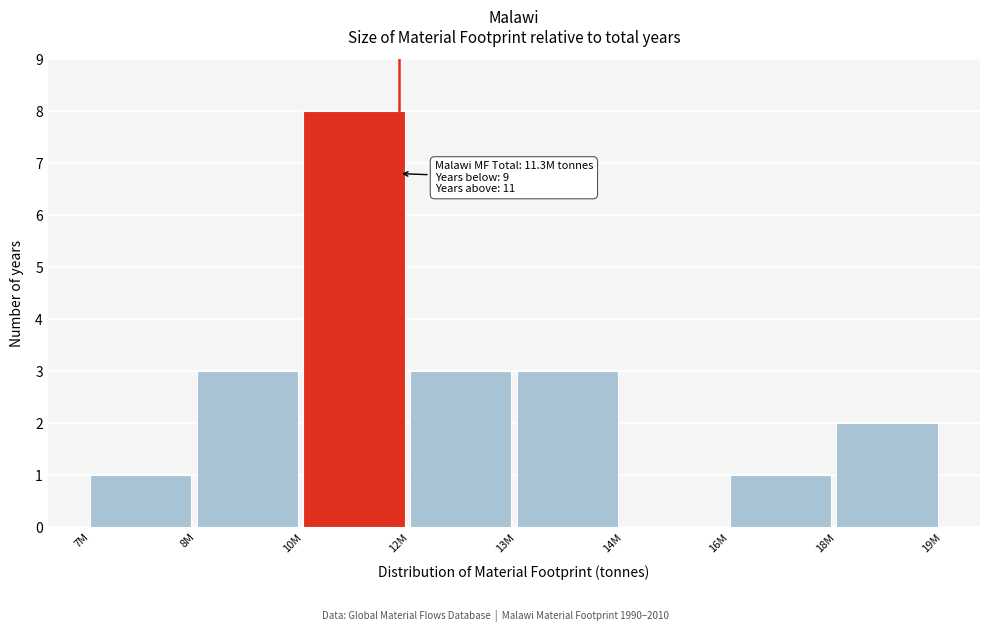

Reading left to right, list all the values displayed in this chart.

7M=1	8M=3	10M=8	12M=3	13M=3	14M=0	16M=1	18M=2